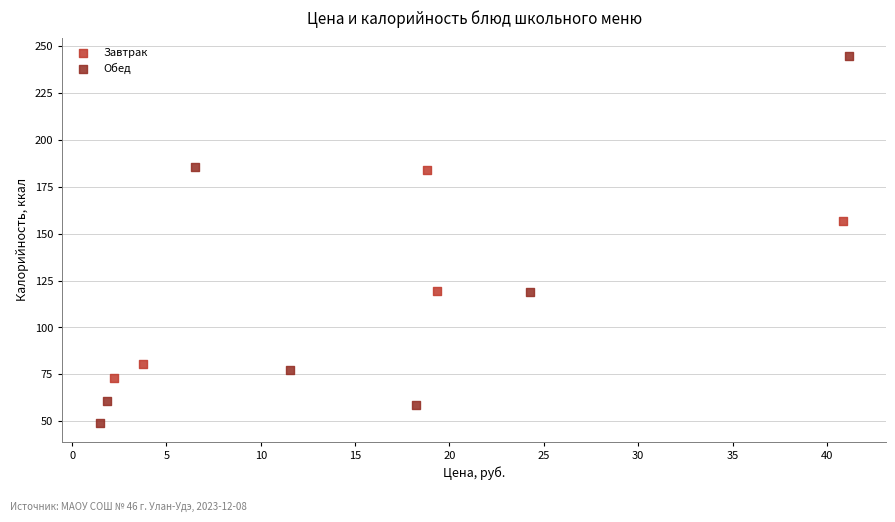

Which series has the widest spread of Y values?

Обед